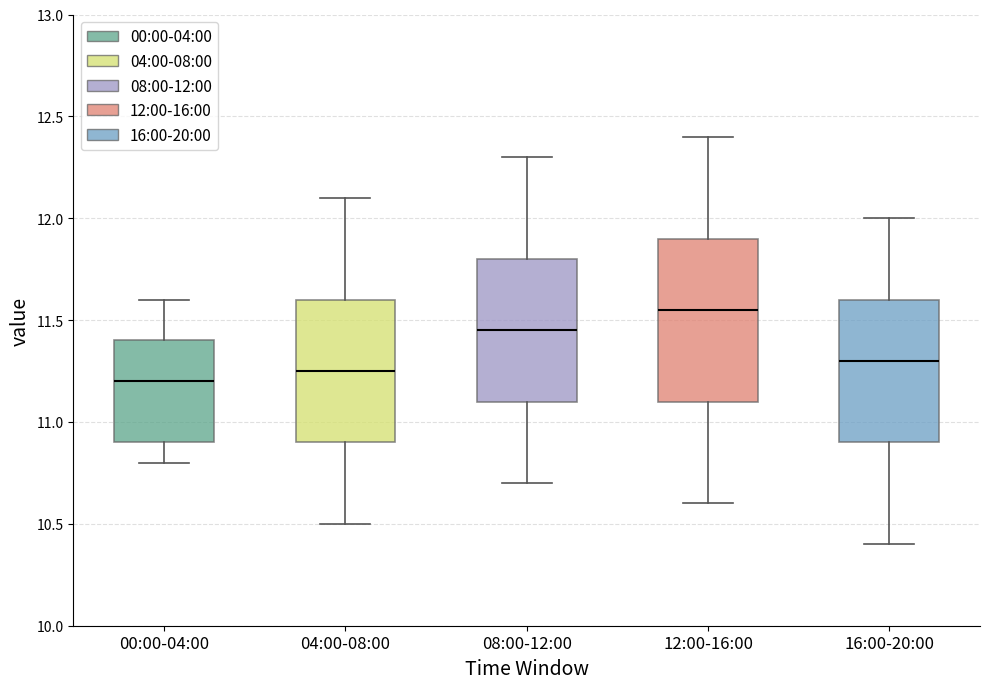

Reading left to right, read every box against the y-axis: the position of its median line, the range the box covers, and the ends of its whiskers. The values are not printed on the chart, so give them approximately, as read against the axis.

00:00-04:00: median 11.20, box 10.90 to 11.40, whiskers 10.80 to 11.60
04:00-08:00: median 11.25, box 10.90 to 11.60, whiskers 10.50 to 12.10
08:00-12:00: median 11.45, box 11.10 to 11.80, whiskers 10.70 to 12.30
12:00-16:00: median 11.55, box 11.10 to 11.90, whiskers 10.60 to 12.40
16:00-20:00: median 11.30, box 10.90 to 11.60, whiskers 10.40 to 12.00